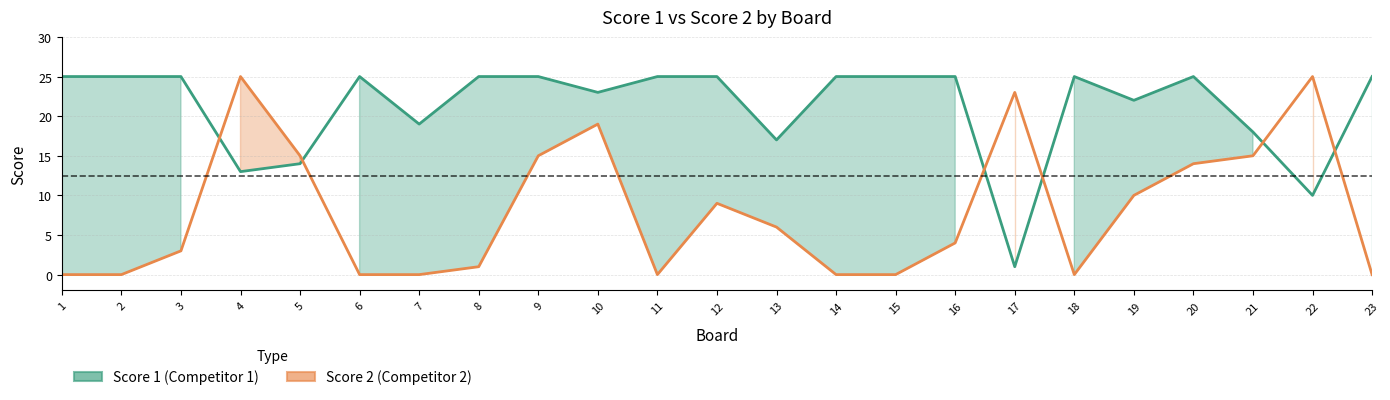

What is the average value of the Score 2 line series?

8